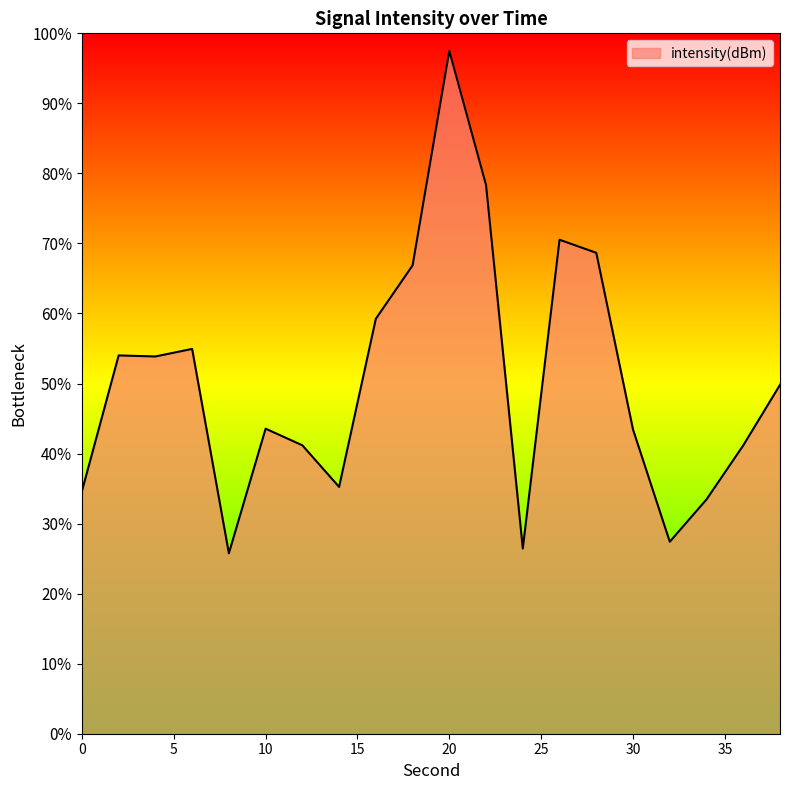

What is the difference between the maximum and minimum values?

71.7